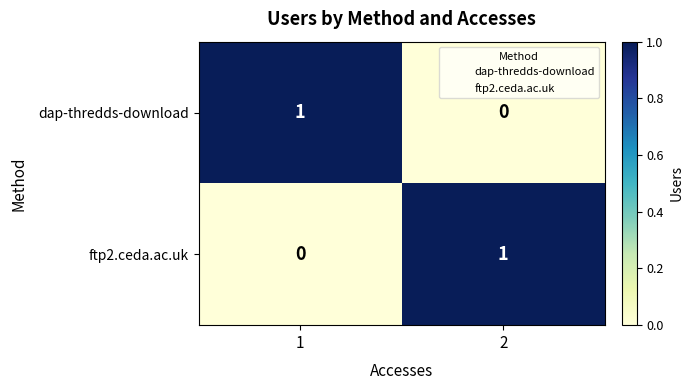

Is the value of ftp2.ceda.ac.uk at 1 greater than the value of dap-thredds-download at 1?

No